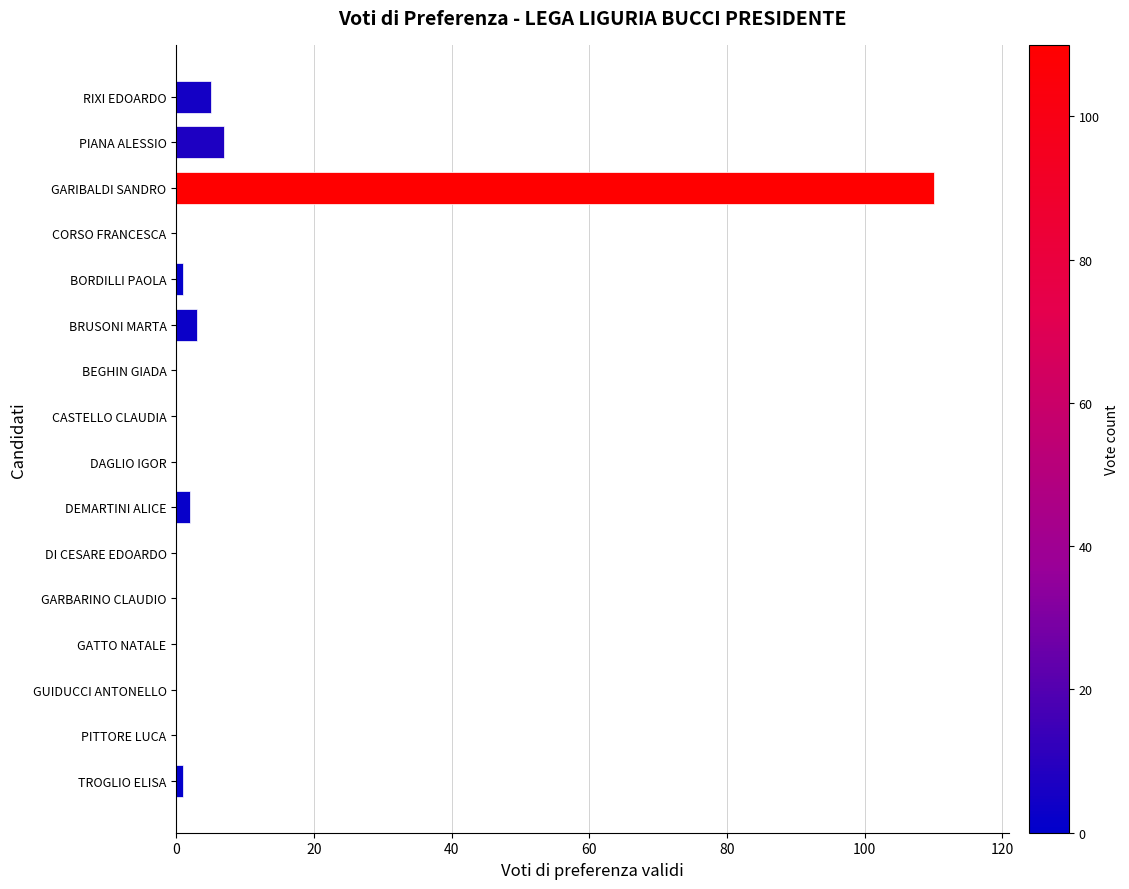

What is the sum of all values?

129